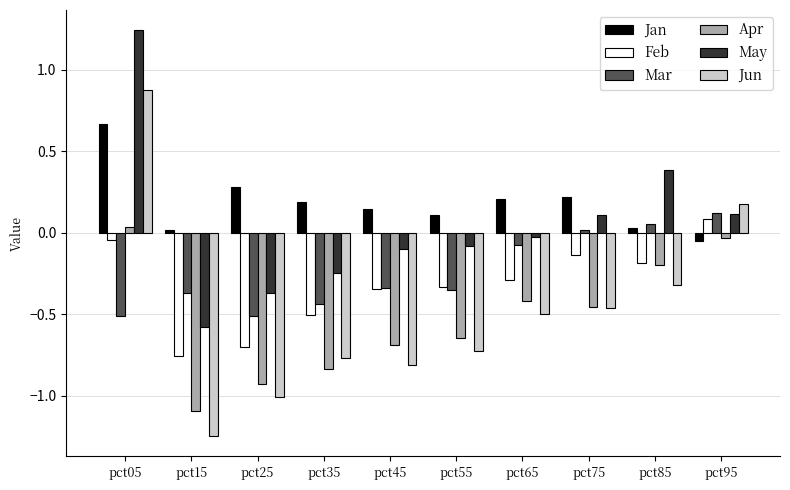

What is the average value of the Jan series?

0.2